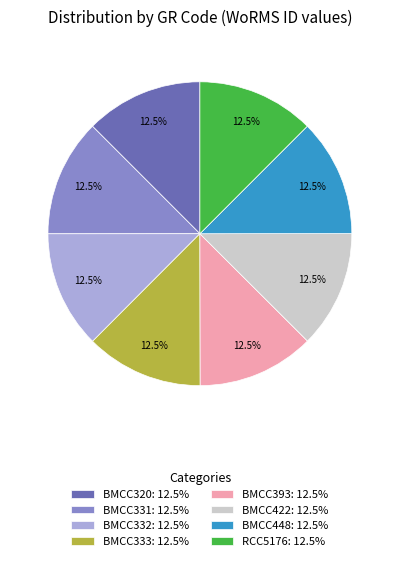

Is there any slice that represents more than half of the pie?

No